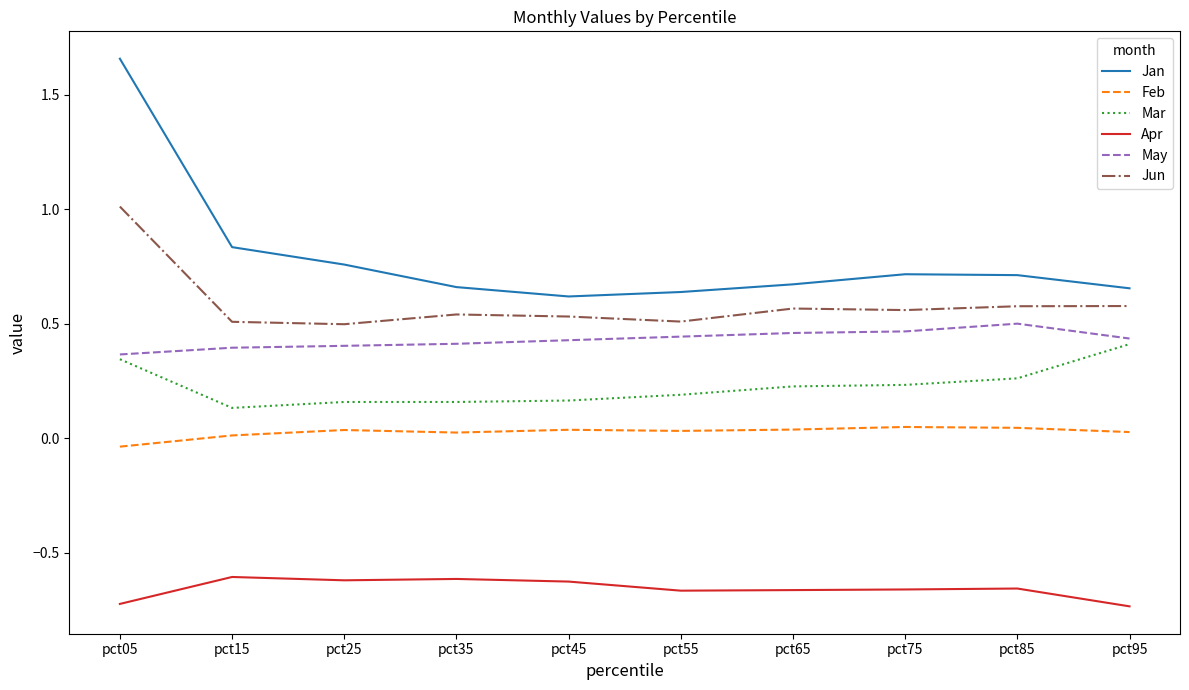

Which series has the widest spread of values?

Jan